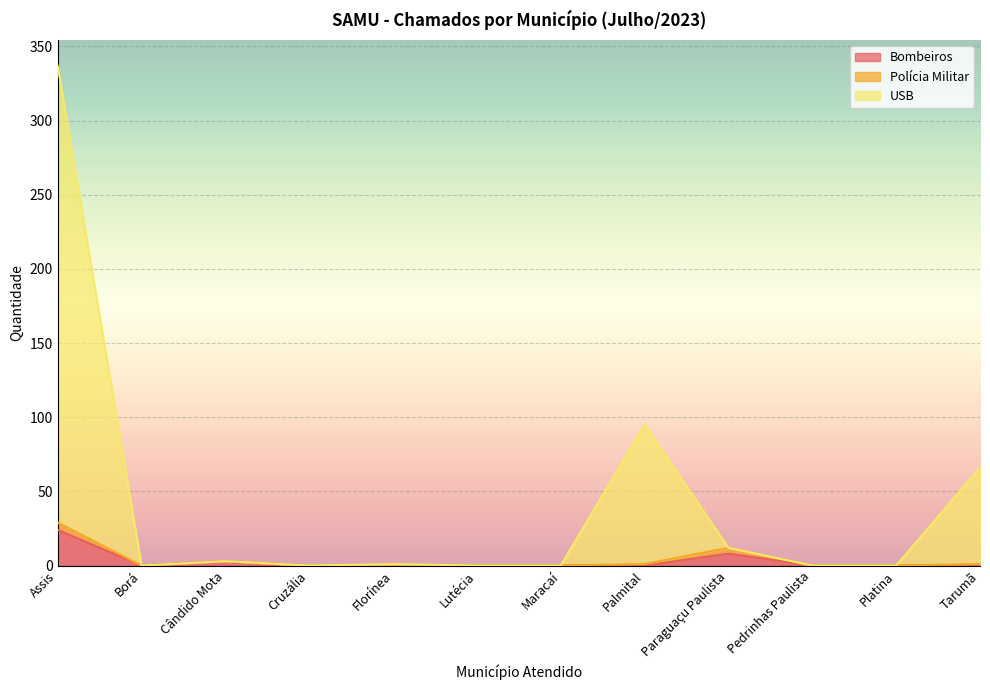

Where is the first local maximum for USB?

Cândido Mota